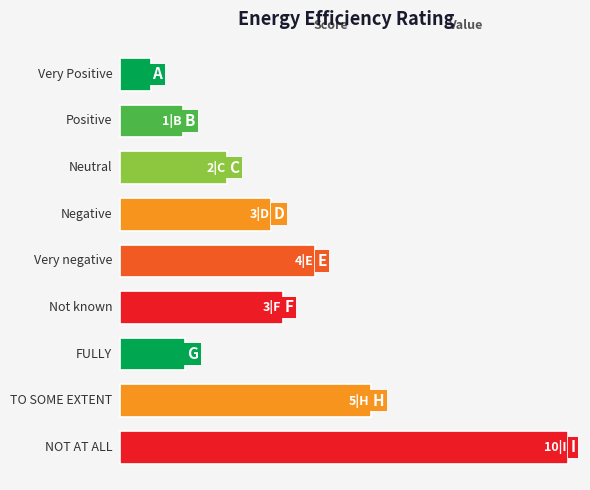

Count the values in the range 1 to 4.

5